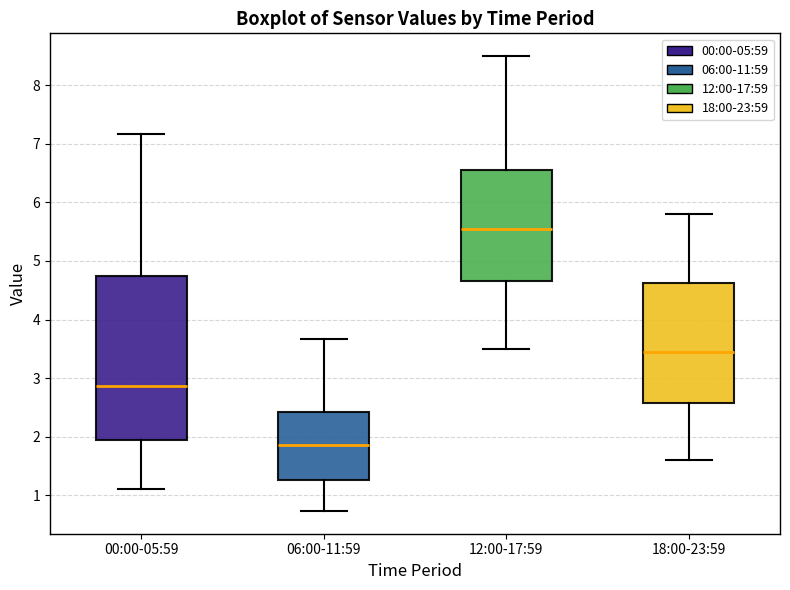

Which box's median line is the lowest?

06:00-11:59